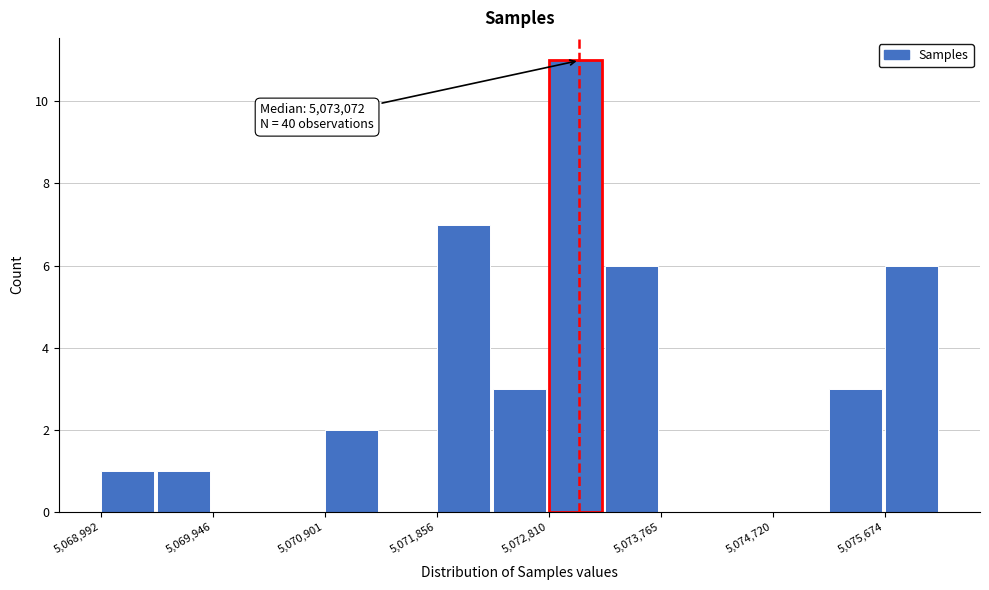

Which range on the x-axis has the tallest bar?

5072800 to 5073300